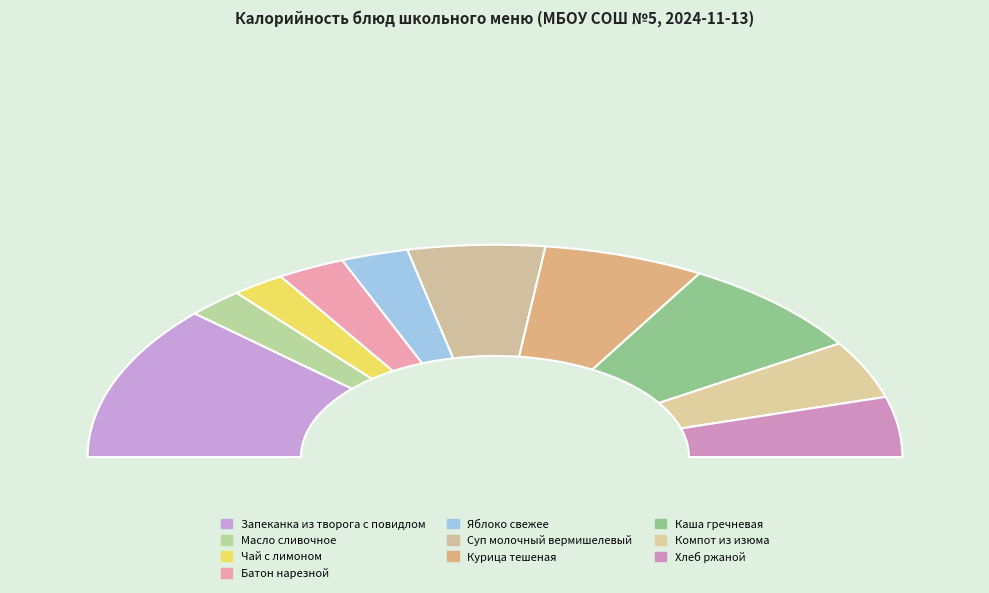

What is the change in value from Запеканка из творога с повидлом to Масло сливочное?

-280